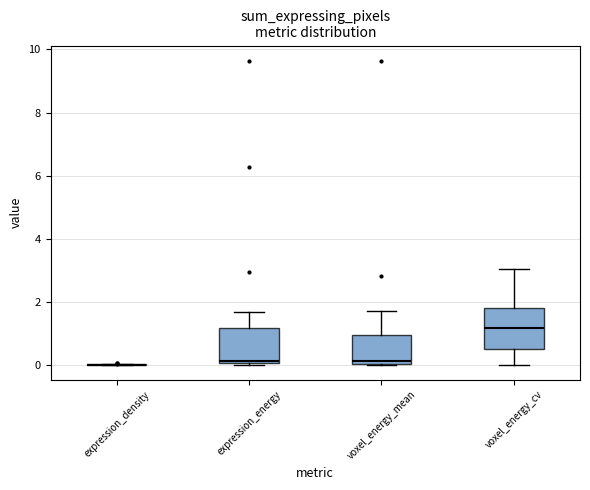

Reading left to right, read every box against the y-axis: the position of its median line, the range the box covers, and the ends of its whiskers. The values are not printed on the chart, so give them approximately, as read against the axis.

expression_density: box collapsed to a line at 0.0, whiskers 0.0 to 0.0
expression_energy: median 0.2, box 0.0 to 1.2, whiskers 0.0 to 1.6
voxel_energy_mean: median 0.2, box 0.0 to 1.0, whiskers 0.0 to 1.6
voxel_energy_cv: median 1.2, box 0.6 to 1.8, whiskers 0.0 to 3.0